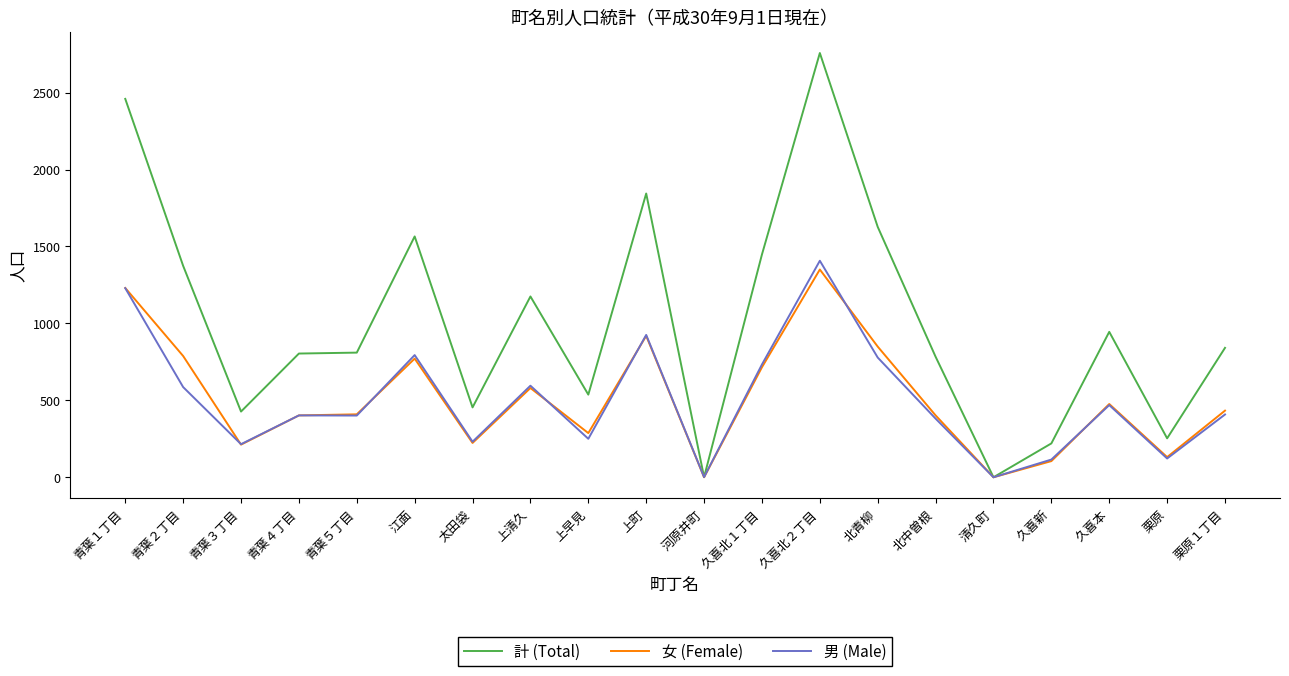

What is the difference between the maximum and minimum values in the 女 (Female) series?

1350